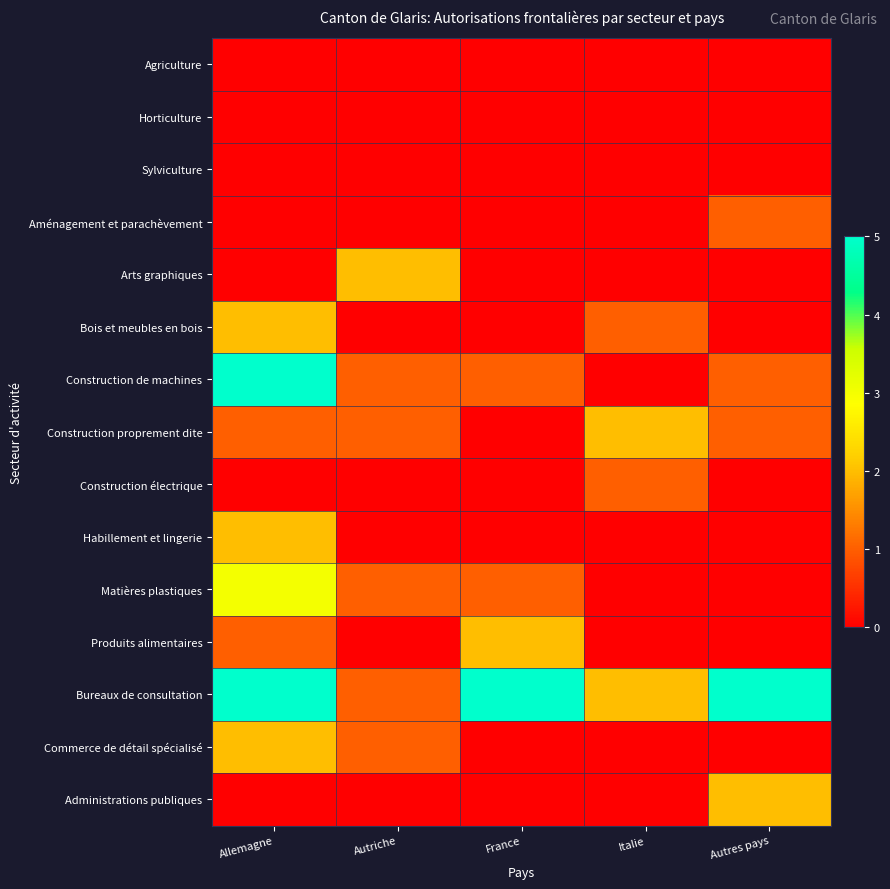

Reading right to left, extract all data points from this chart.

Agriculture: Autres pays=0	Italie=0	France=0	Autriche=0	Allemagne=0
Horticulture: Autres pays=0	Italie=0	France=0	Autriche=0	Allemagne=0
Sylviculture: Autres pays=0	Italie=0	France=0	Autriche=0	Allemagne=0
Aménagement et parachèvement: Autres pays=1	Italie=0	France=0	Autriche=0	Allemagne=0
Arts graphiques: Autres pays=0	Italie=0	France=0	Autriche=2	Allemagne=0
Bois et meubles en bois: Autres pays=0	Italie=1	France=0	Autriche=0	Allemagne=2
Construction de machines: Autres pays=1	Italie=0	France=1	Autriche=1	Allemagne=5
Construction proprement dite: Autres pays=1	Italie=2	France=0	Autriche=1	Allemagne=1
Construction électrique: Autres pays=0	Italie=1	France=0	Autriche=0	Allemagne=0
Habillement et lingerie: Autres pays=0	Italie=0	France=0	Autriche=0	Allemagne=2
Matières plastiques: Autres pays=0	Italie=0	France=1	Autriche=1	Allemagne=3
Produits alimentaires: Autres pays=0	Italie=0	France=2	Autriche=0	Allemagne=1
Bureaux de consultation: Autres pays=5	Italie=2	France=5	Autriche=1	Allemagne=5
Commerce de détail spécialisé: Autres pays=0	Italie=0	France=0	Autriche=1	Allemagne=2
Administrations publiques: Autres pays=2	Italie=0	France=0	Autriche=0	Allemagne=0